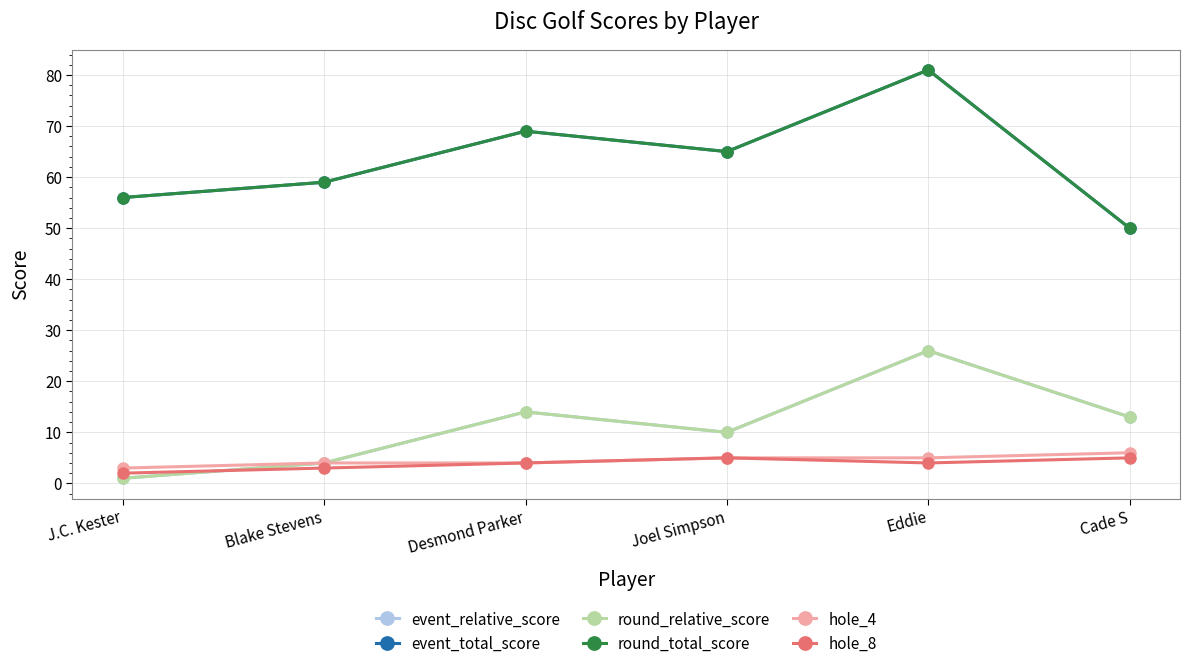

At how many categories does at least one series exceed 4?

6